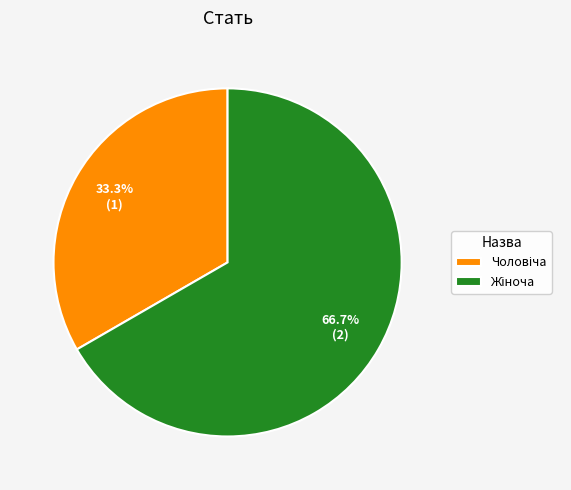

Count the number of slices in the pie.

2